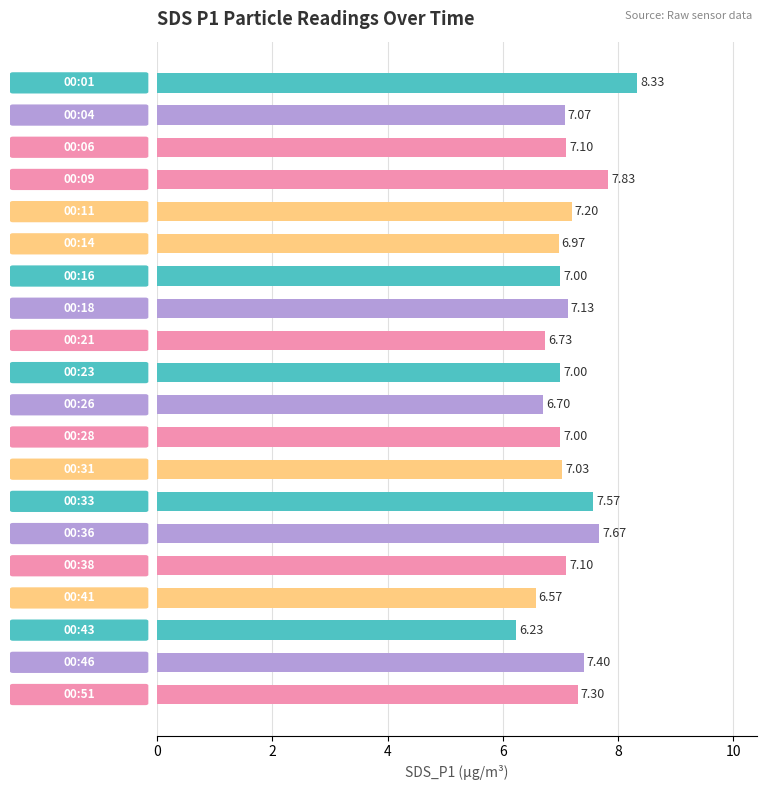

What is the difference between the maximum and minimum values?

2.1